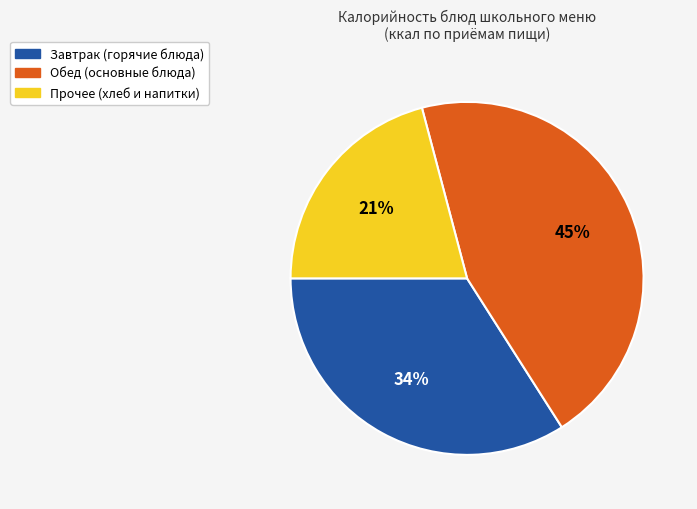

How many slices are in this pie chart?

3